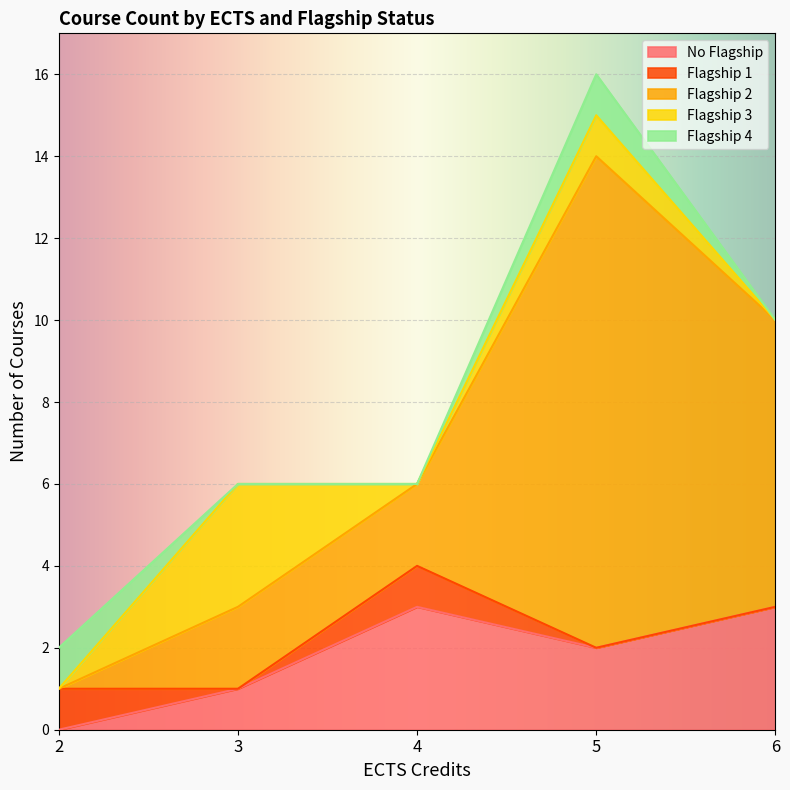

Is it true that No Flagship equals 0 at 2?

True